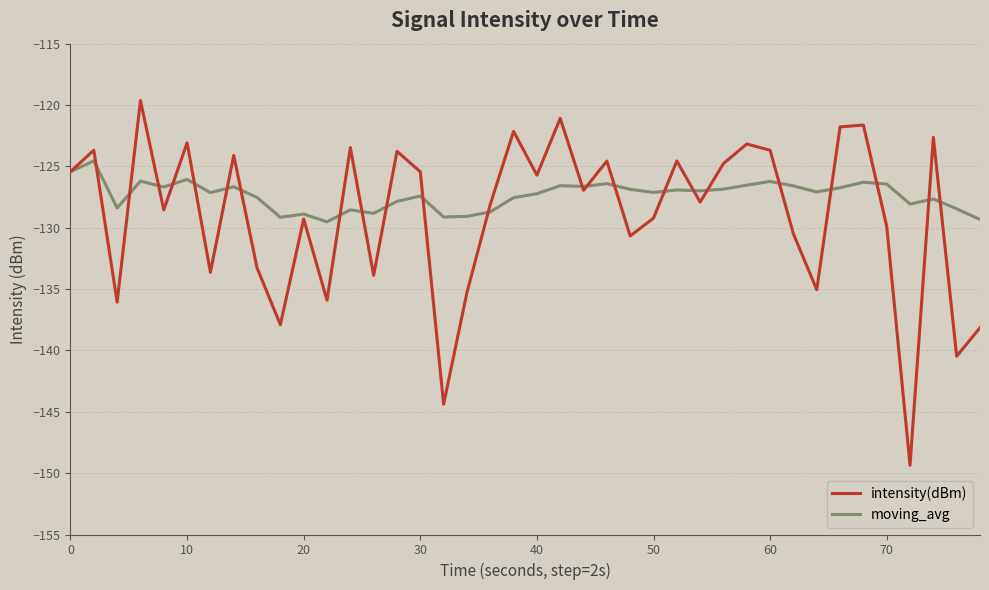

Which series has the widest spread of values?

intensity(dBm)